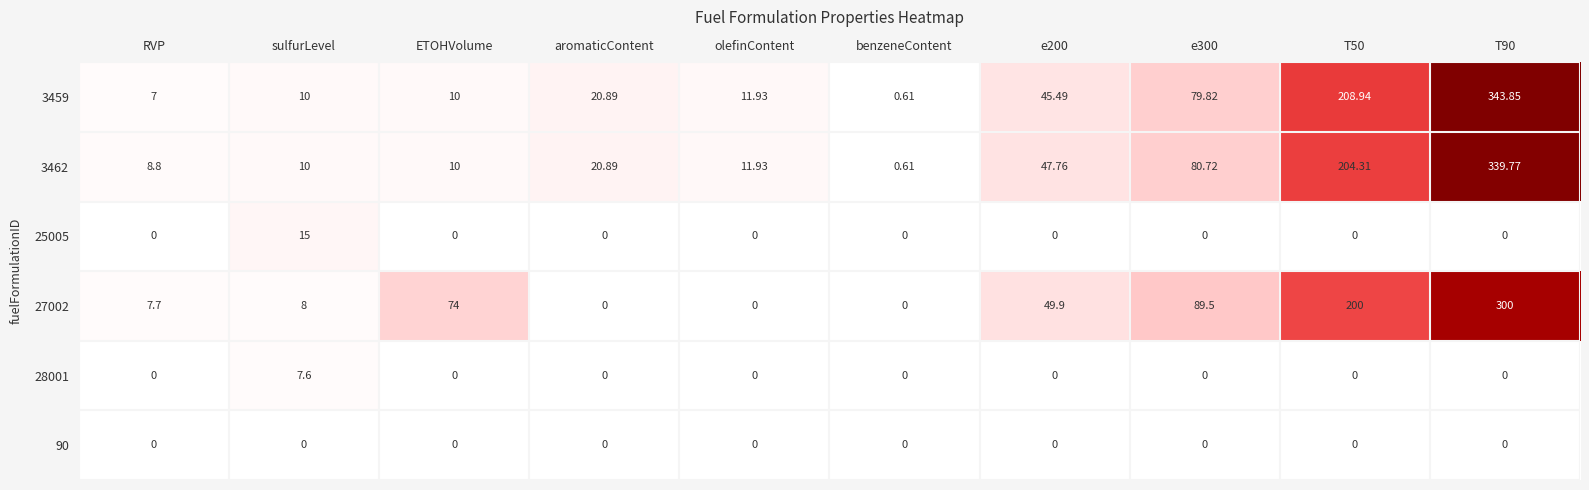

How many data points does each series have?

10